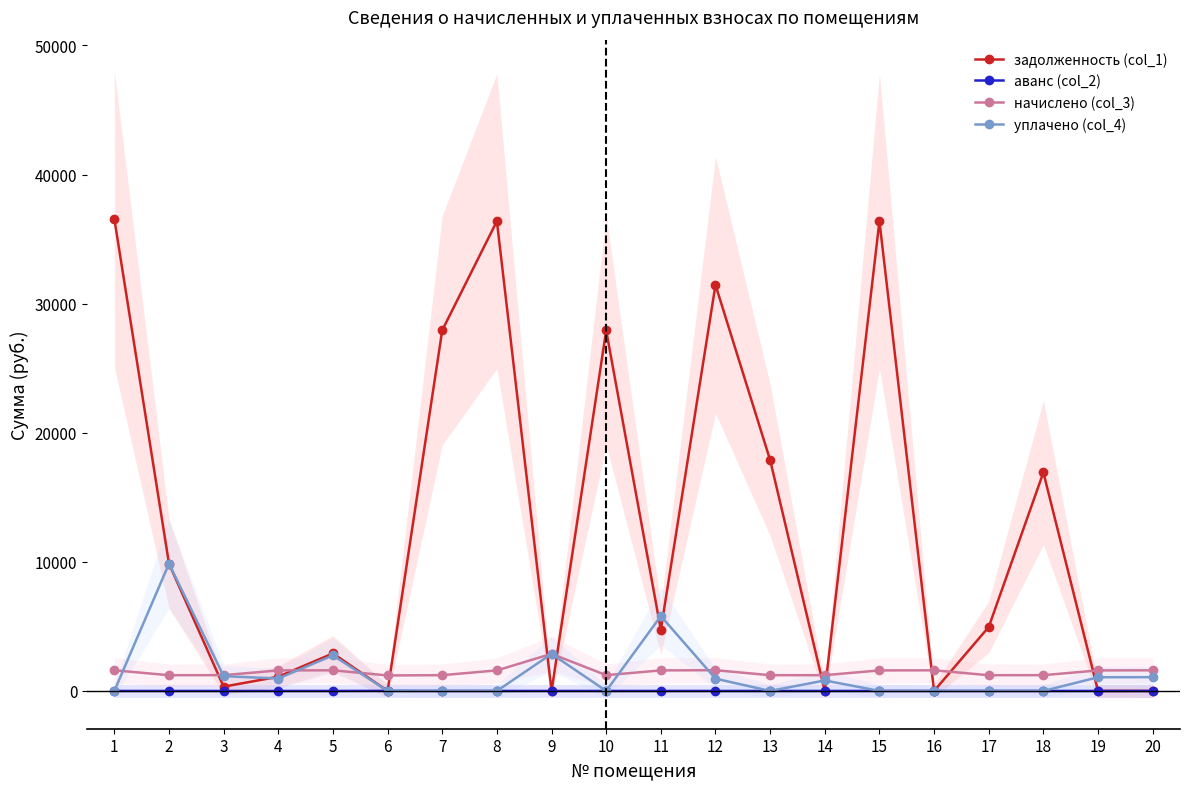

What is the sum of all уплачено (col_4) values?

27289.9